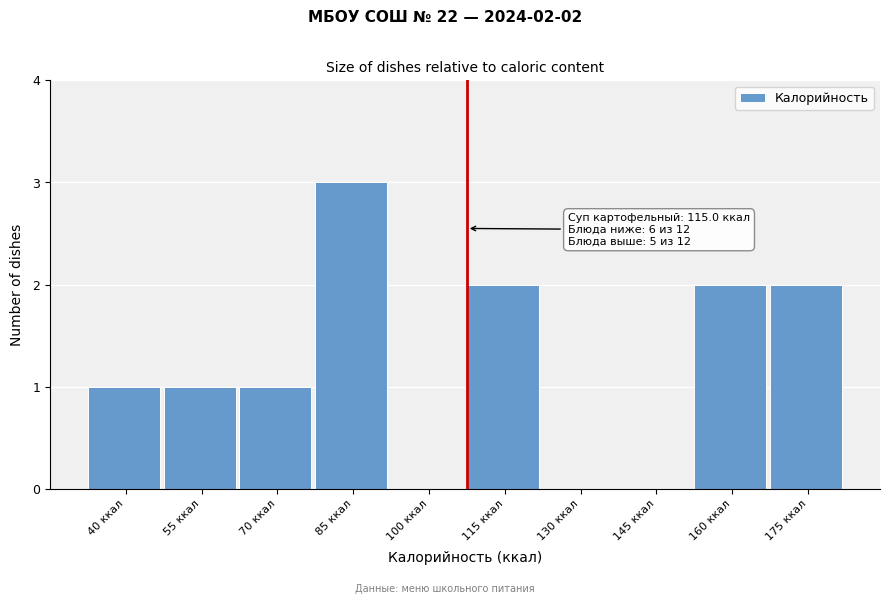

Reading right to left, list all the values displayed in this chart.

175 ккал=2	160 ккал=2	145 ккал=0	130 ккал=0	115 ккал=2	100 ккал=0	85 ккал=3	70 ккал=1	55 ккал=1	40 ккал=1